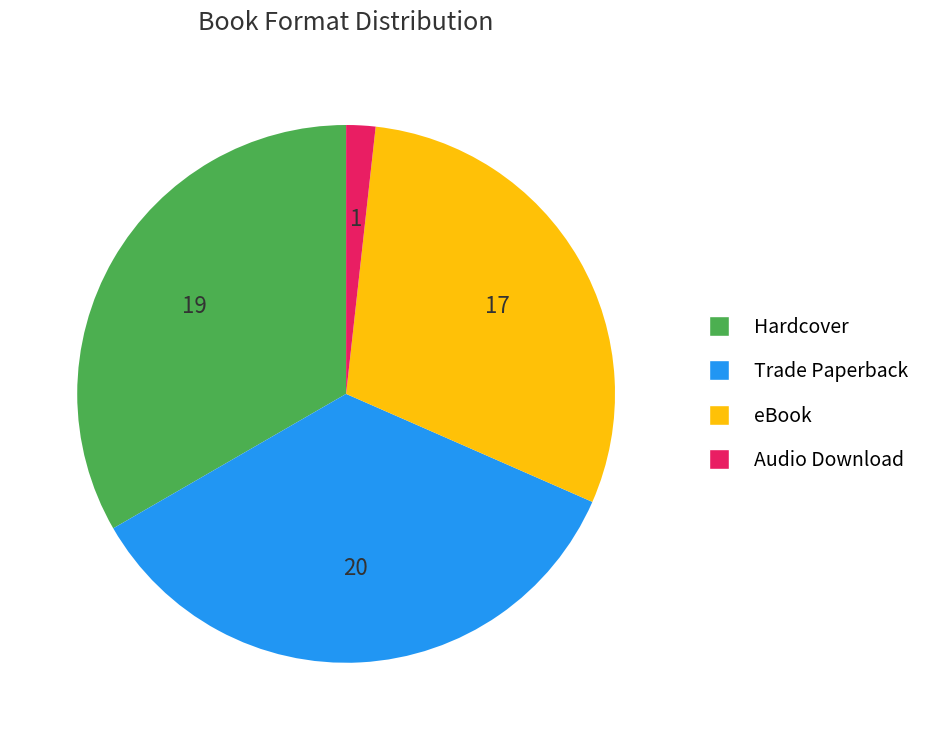

What is the largest slice in the pie chart?

Trade Paperback